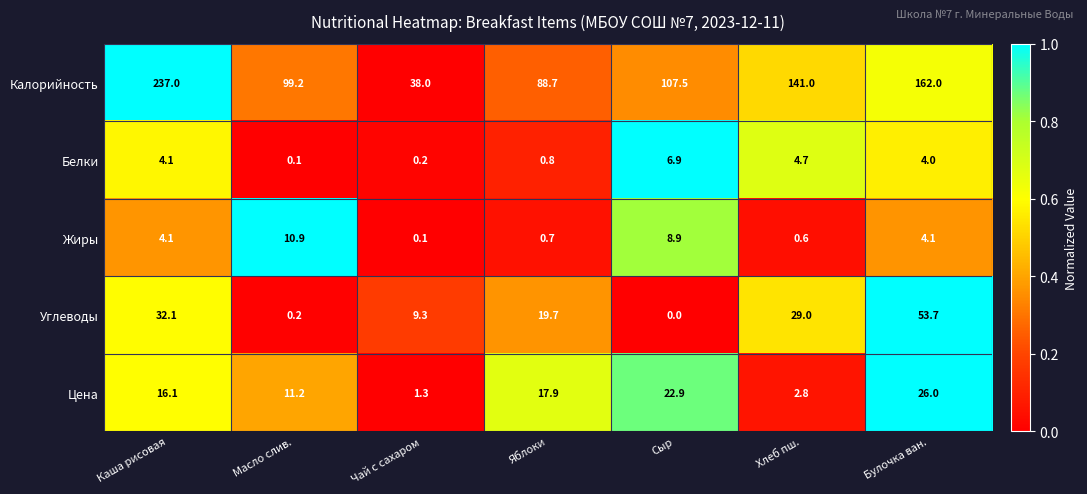

What is the difference between the maximum and minimum values in the Жиры series?

10.8